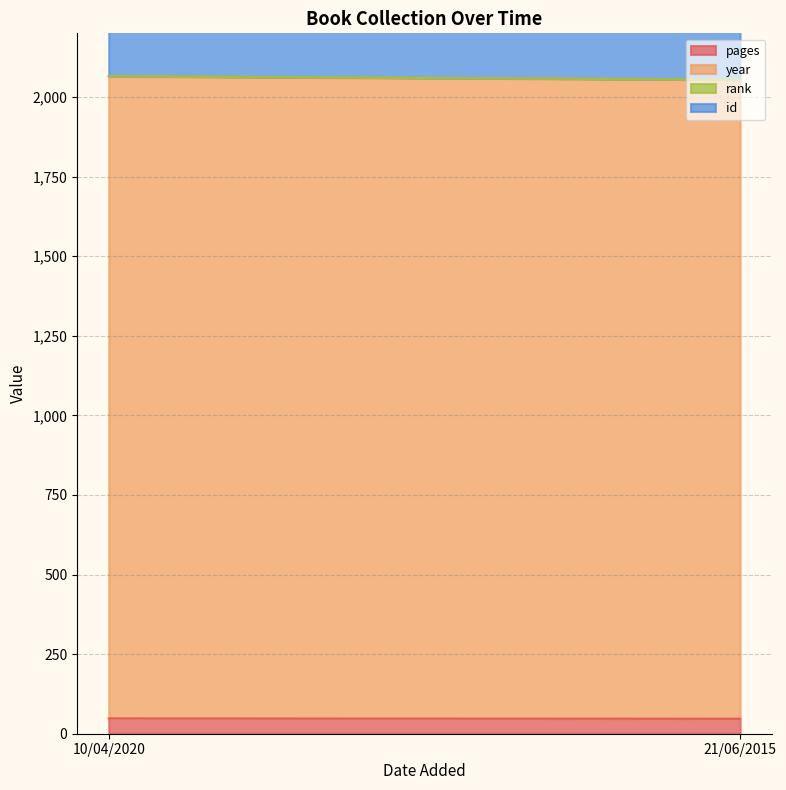

What is the label of the 2nd point from the left?

21/06/2015